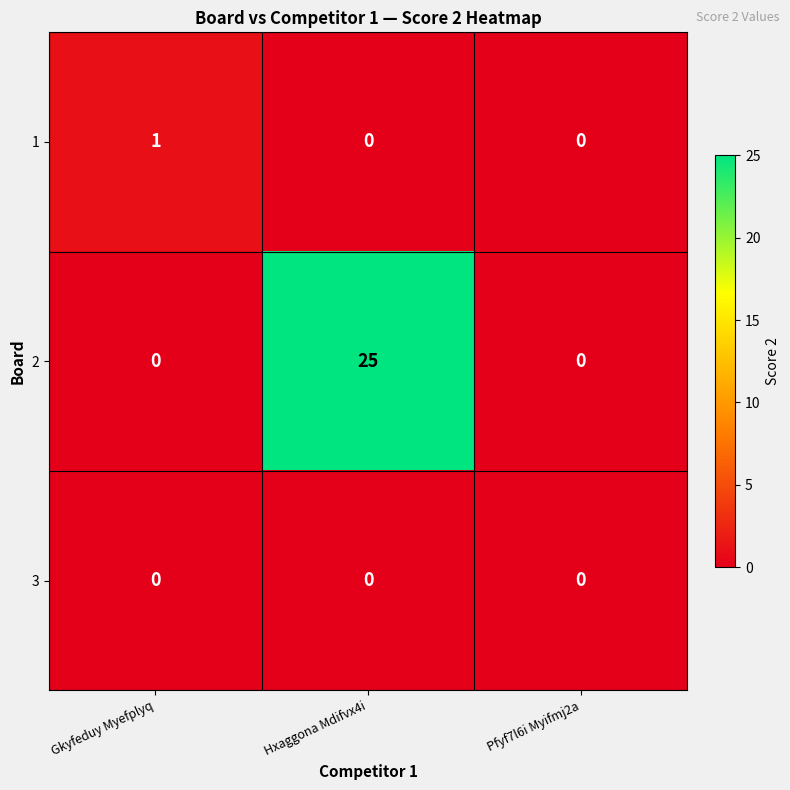

What is the total value across all series at Gkyfeduy Myefplyq?

1